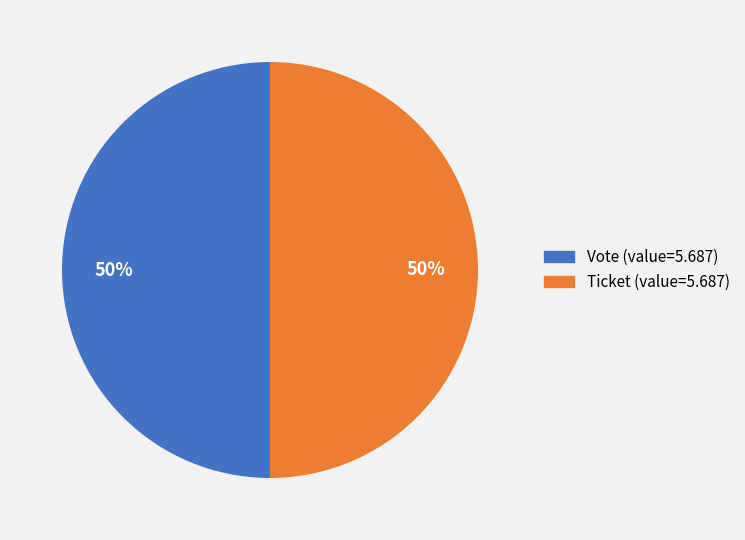

Count the number of slices in the pie.

2